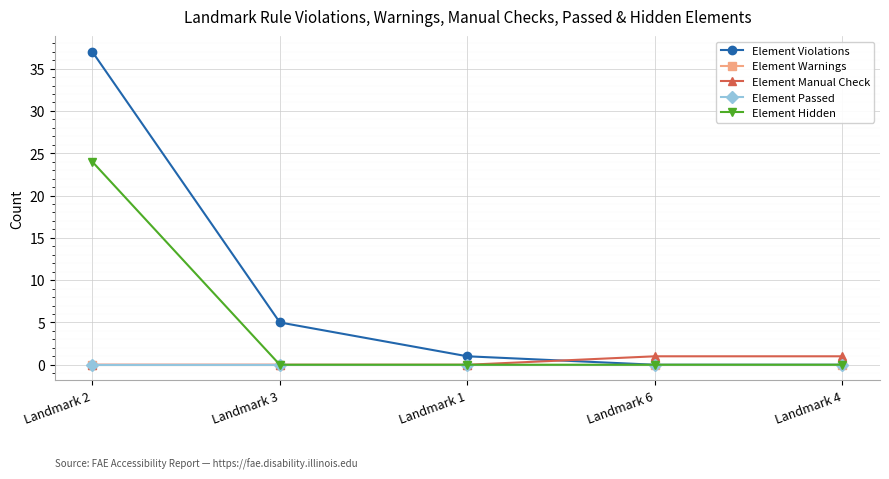

Does the chart display data point markers on the line(s)?

Yes